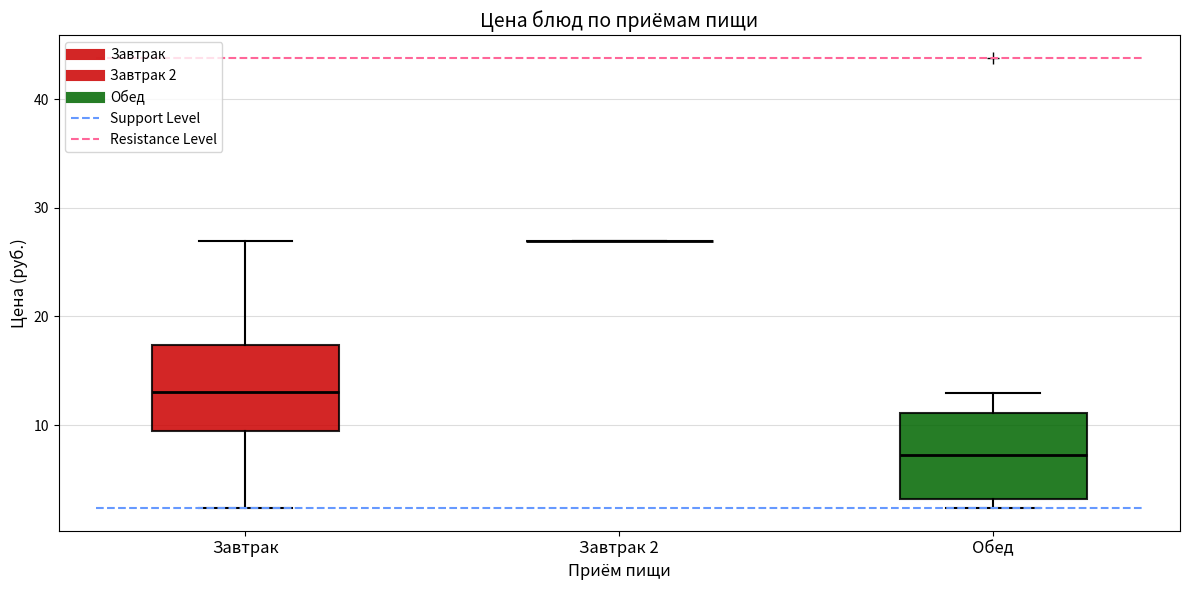

Reading left to right, read every box against the y-axis: the position of its median line, the range the box covers, and the ends of its whiskers. The values are not printed on the chart, so give them approximately, as read against the axis.

Завтрак: median 13, box 9 to 17, whiskers 2 to 27
Завтрак 2: box collapsed to a line at 27, whiskers 27 to 27
Обед: median 7, box 3 to 11, whiskers 2 to 13